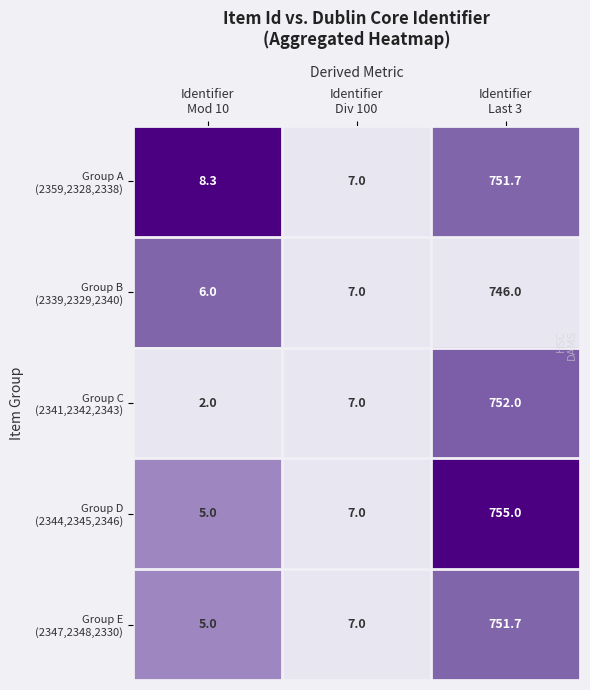

What is the smallest value displayed?

2.0